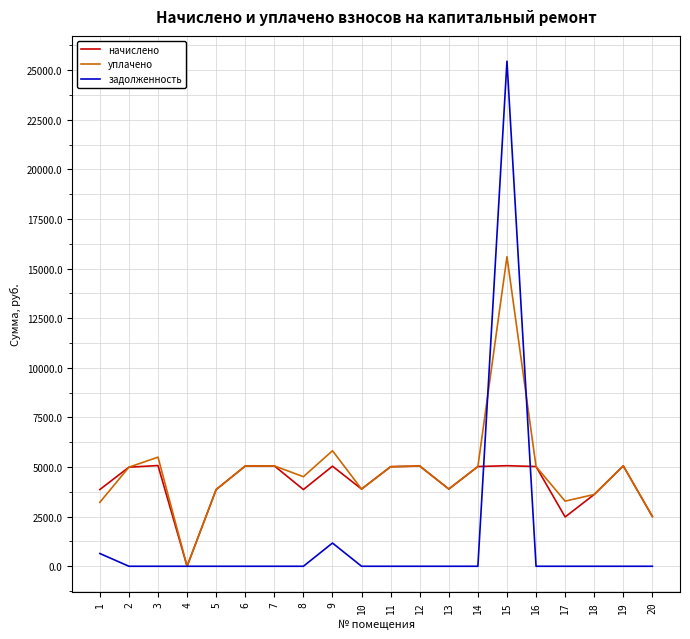

Rank the series by their maximum value, from lowest to highest.

начислено, уплачено, задолженность